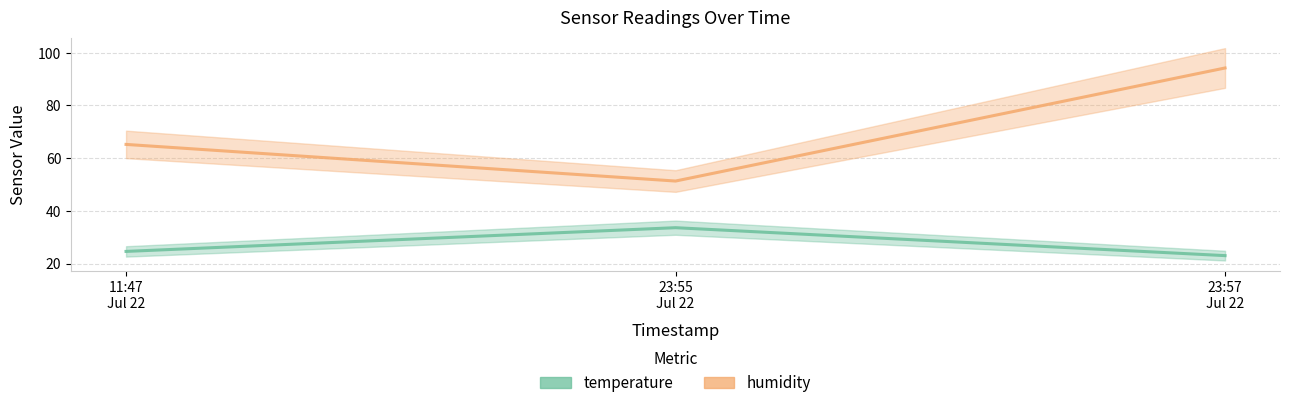

Which category has the highest value in the humidity series?

23:57
Jul 22